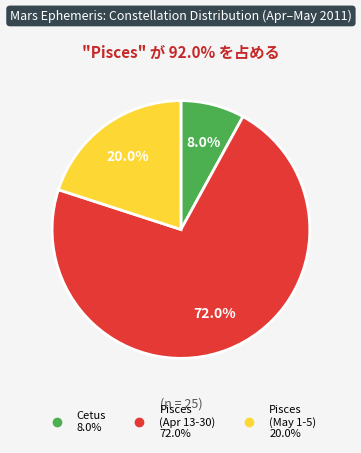

Is there any slice that represents more than half of the pie?

Yes